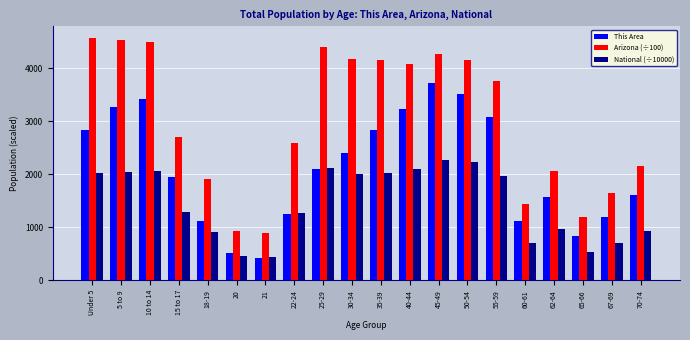

What is the sum of the National (÷10000) values at 5 to 9 and 21?

2470.3